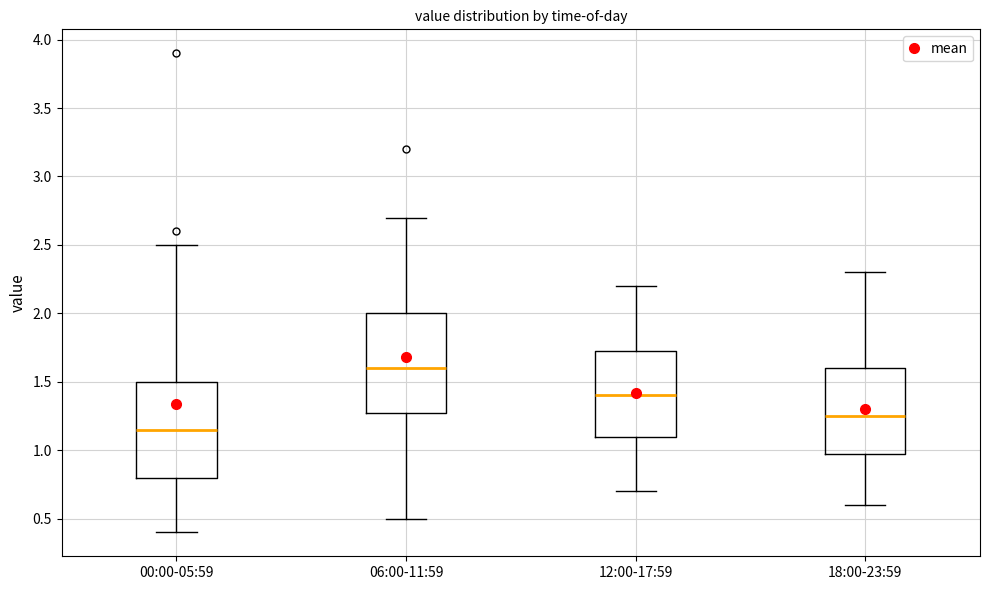

Reading left to right, read every box against the y-axis: the position of its median line, the range the box covers, and the ends of its whiskers. The values are not printed on the chart, so give them approximately, as read against the axis.

00:00-05:59: median 1.15, box 0.80 to 1.50, whiskers 0.40 to 2.50
06:00-11:59: median 1.60, box 1.30 to 2.00, whiskers 0.50 to 2.70
12:00-17:59: median 1.40, box 1.10 to 1.75, whiskers 0.70 to 2.20
18:00-23:59: median 1.25, box 1.00 to 1.60, whiskers 0.60 to 2.30